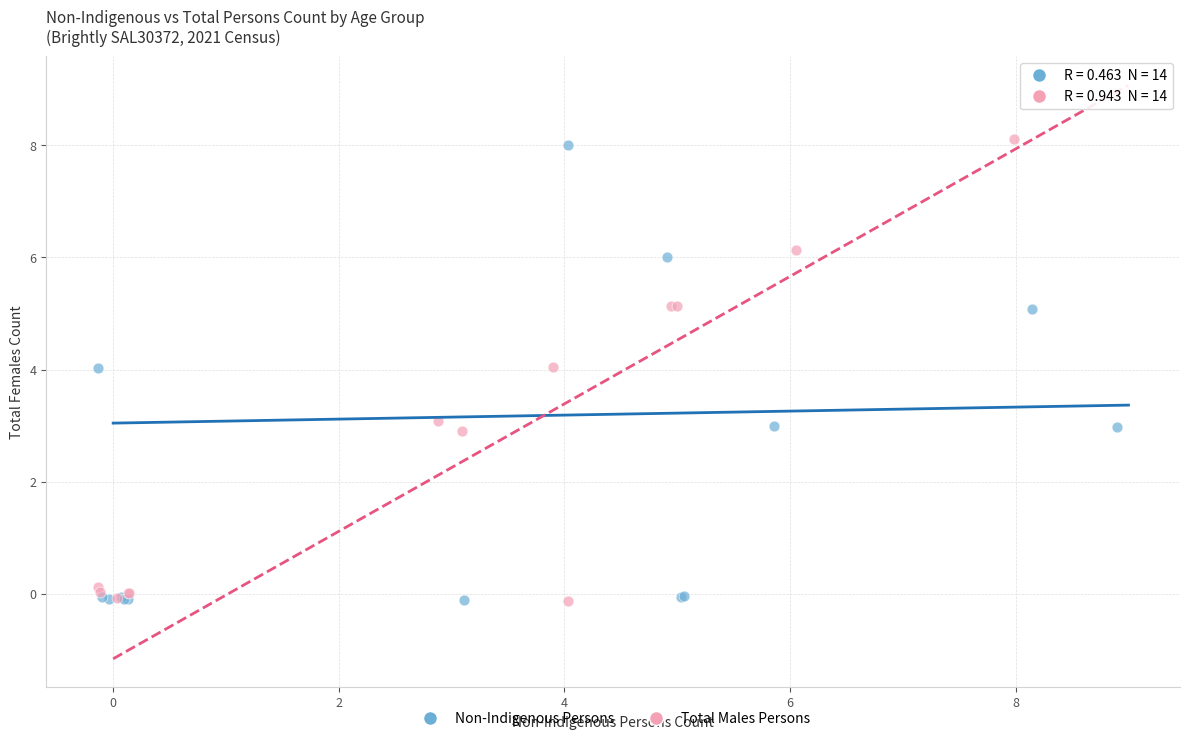

What are all the series names shown in the legend?

Non-Indigenous Persons, Total Males Persons